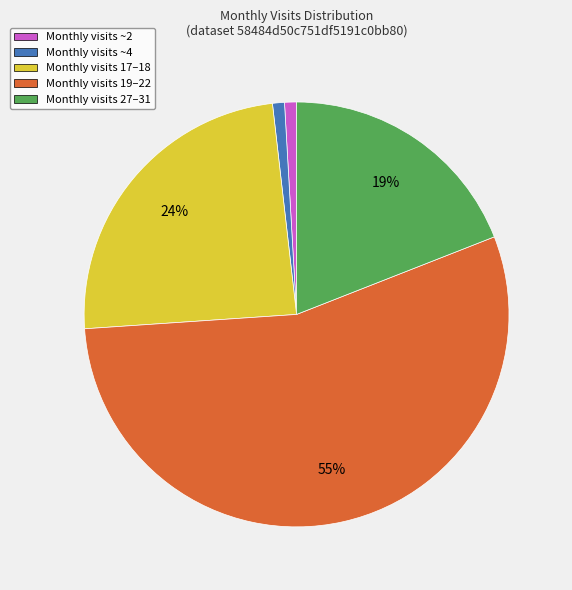

Do Monthly visits 19–22 and Monthly visits 17–18 together represent more than half of the pie?

Yes